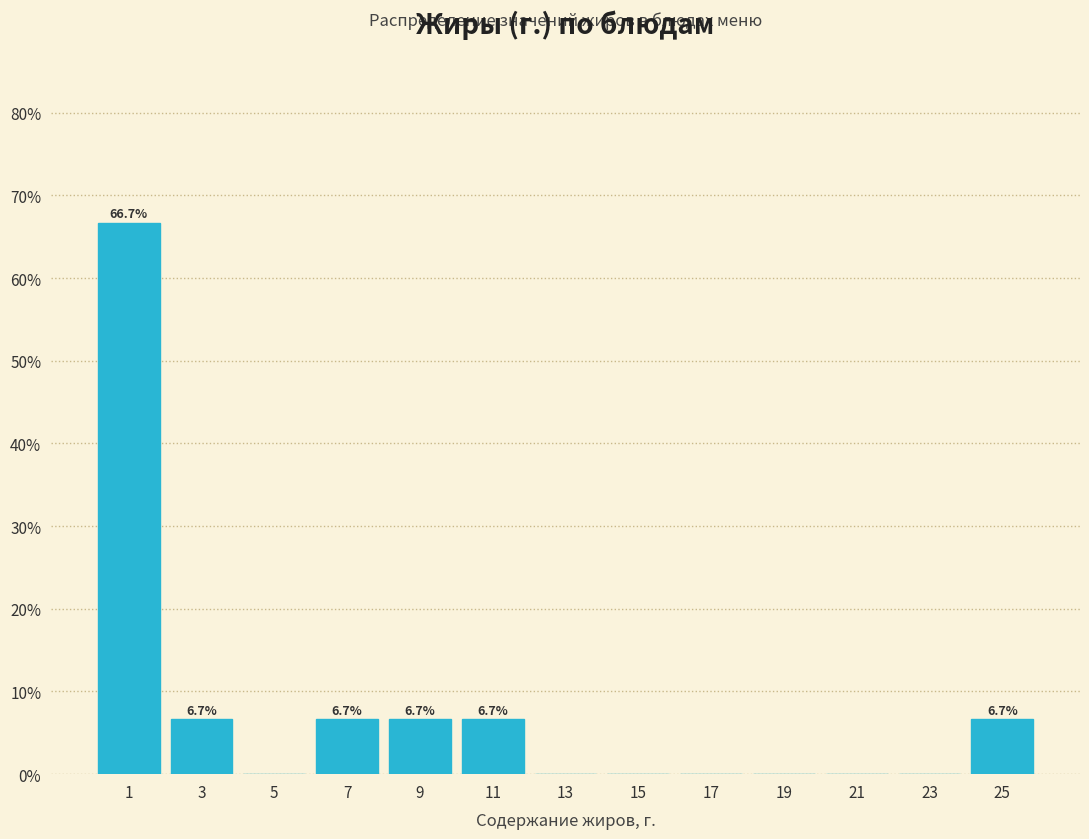

Over which range of the x-axis is the bar tallest?

0 to 2